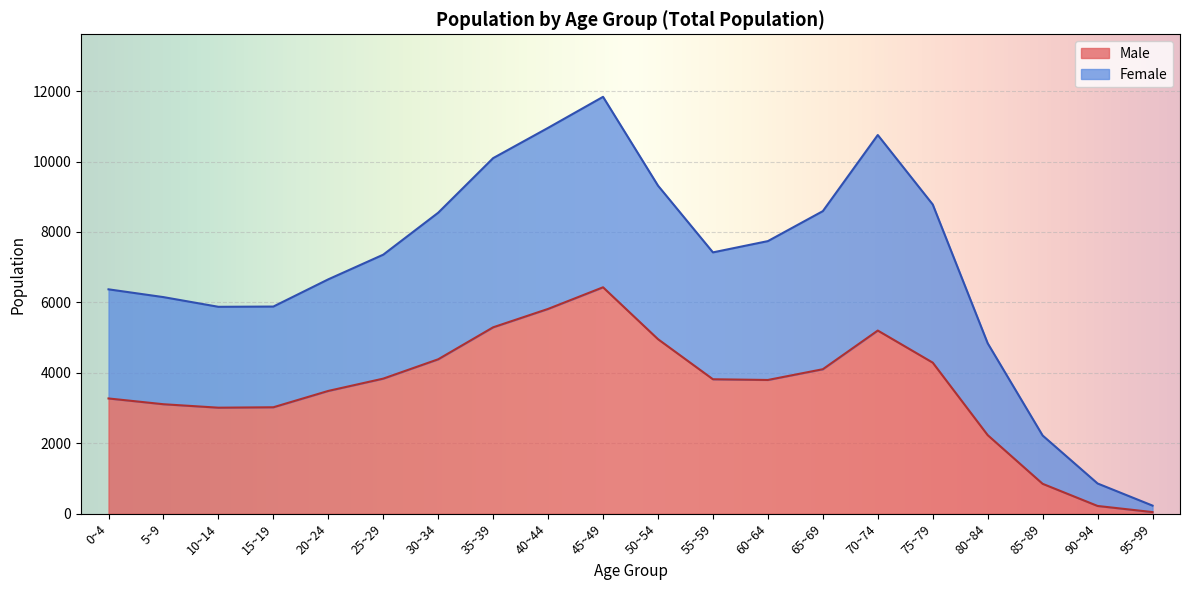

Rank the series at 10~14 from lowest to highest value.

Male, Female